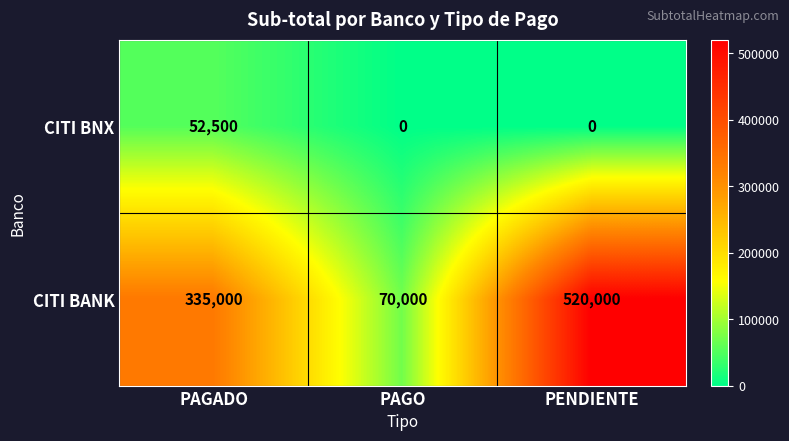

Reading left to right, what are all the values shown in this chart?

CITI BNX: 52500	0	0
CITI BANK: 335000	70000	520000